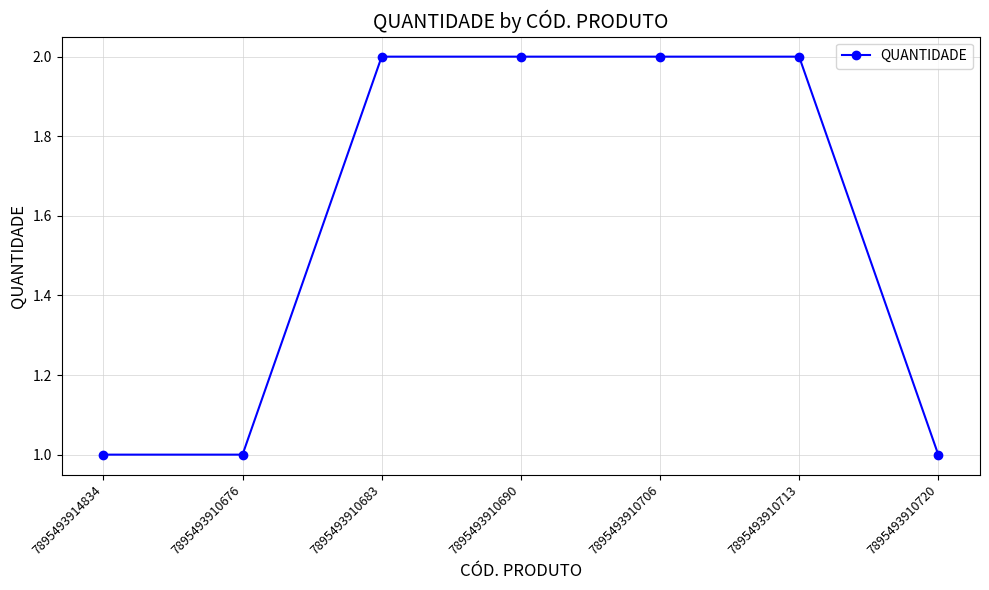

What position from the right is 7895493910720?

1